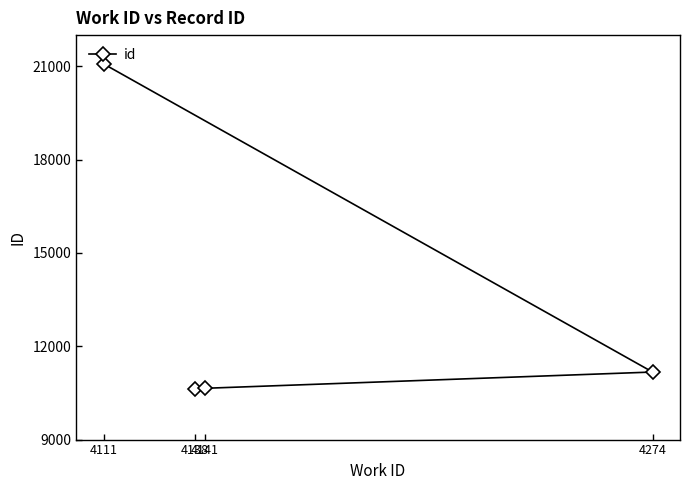

List the labels in order of value, largest first.

4111, 4274, 4141, 4138